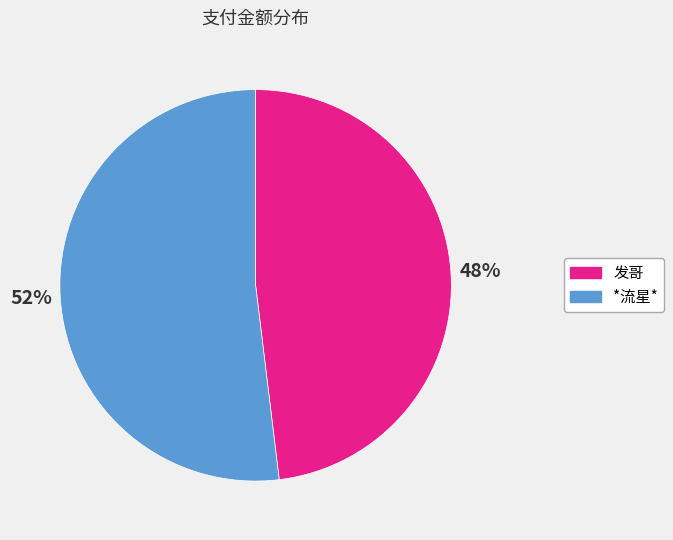

To the nearest percent, what is the difference between the *流星* and 发哥 slice percentages?

4%